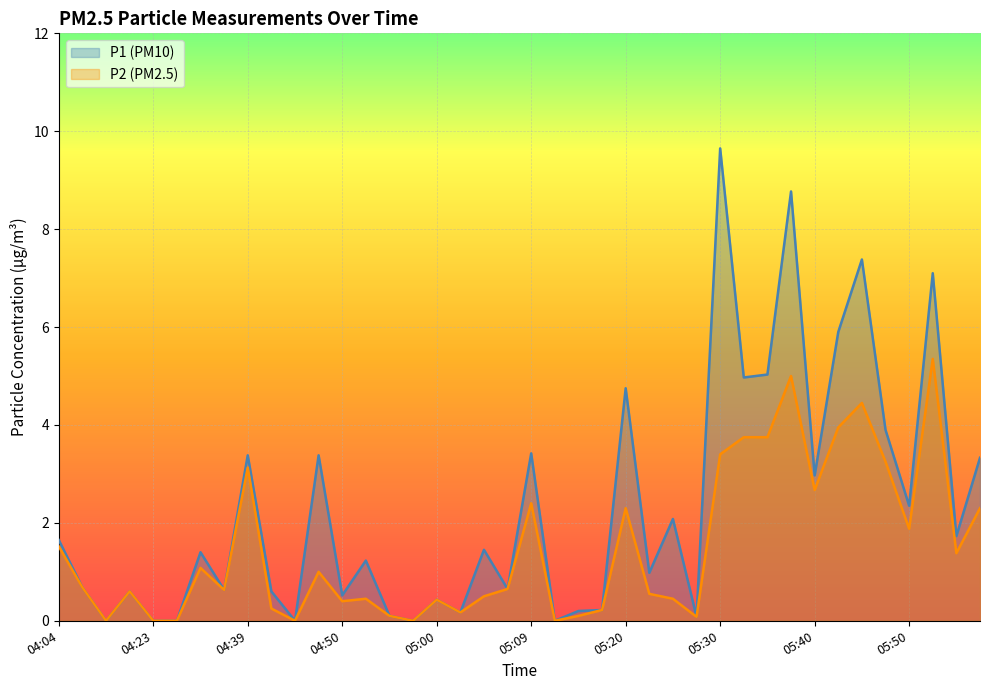

What position from the right is 04:37?

33